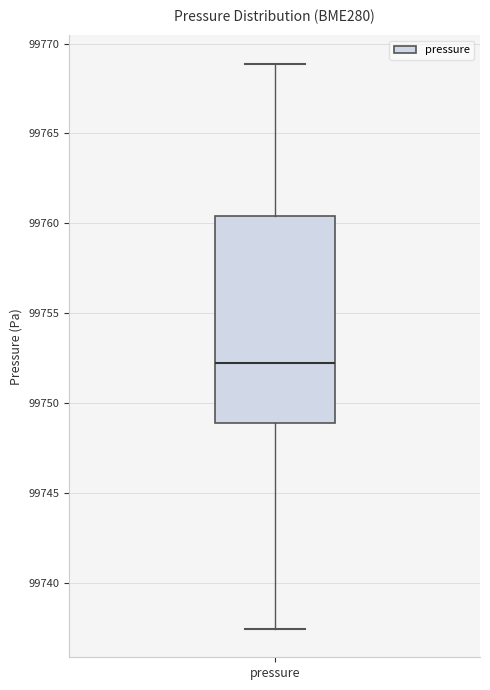

Read this box plot against the y-axis: the position of the median line, the range covered by the box, and the ends of both whiskers. The values are not printed on the chart, so give them approximately, as read against the axis.

median 99752.0, box 99749.0 to 99760.5, whiskers 99737.5 to 99769.0